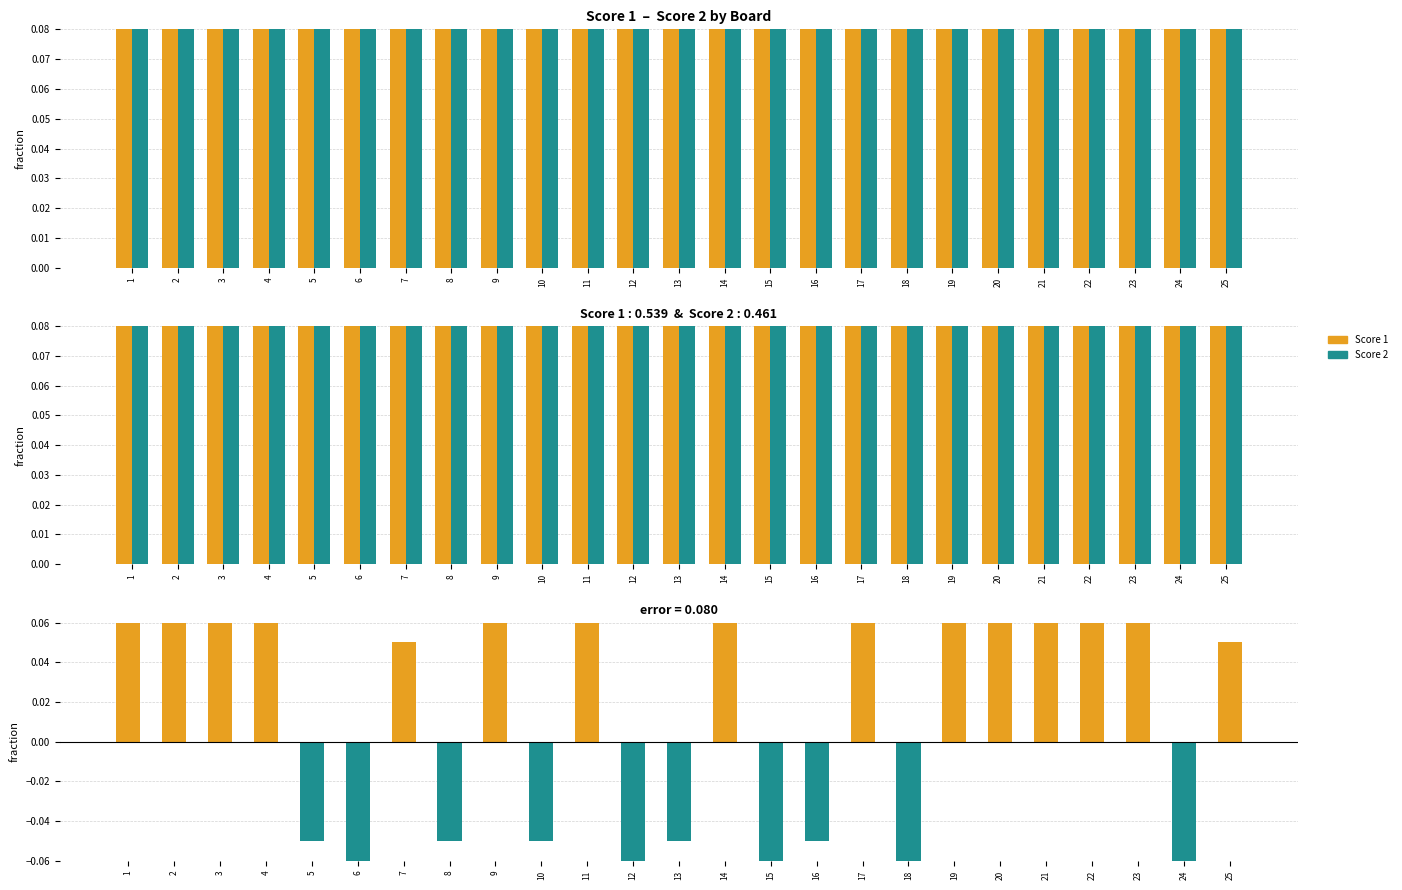

True or false: Score 2 has a value of 0.5 at 10.

False